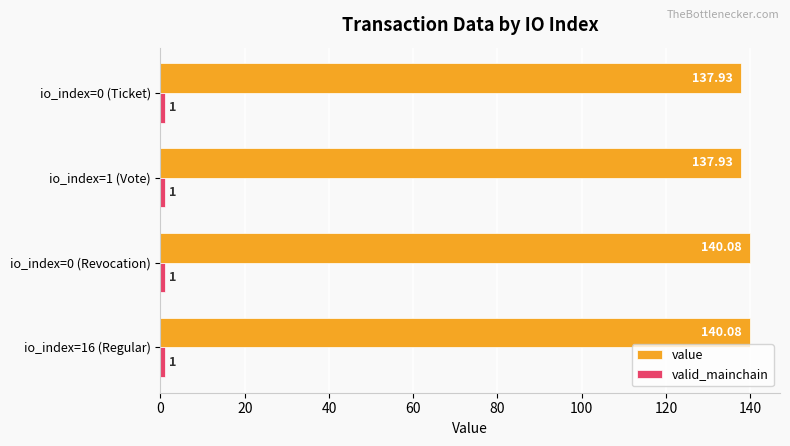

What is the greatest value displayed?

140.1